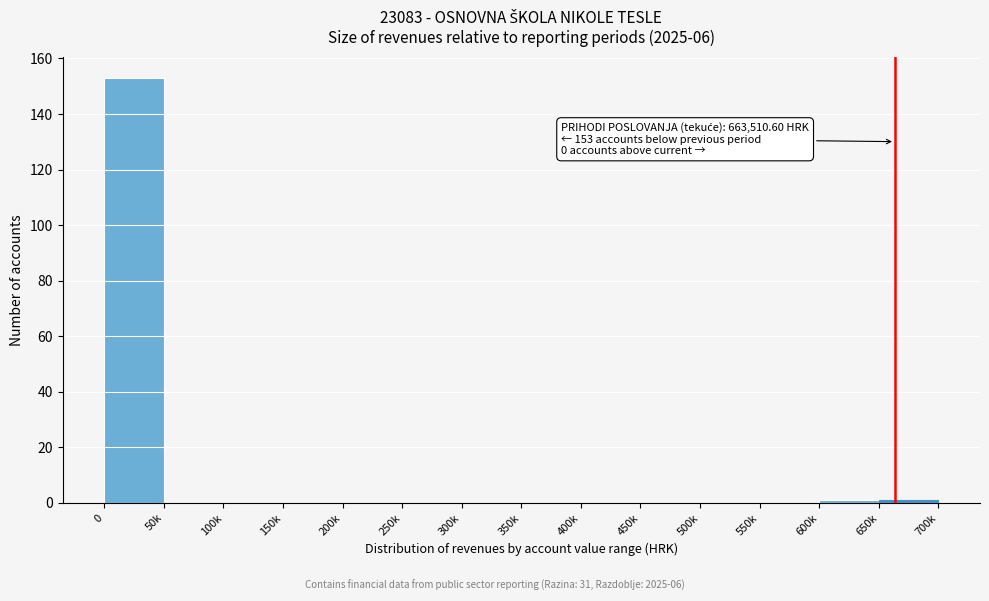

Reading right to left, list all the values displayed in this chart.

650k=1	600k=1	550k=0	500k=0	450k=0	400k=0	350k=0	300k=0	250k=0	200k=0	150k=0	100k=0	50k=0	0=153